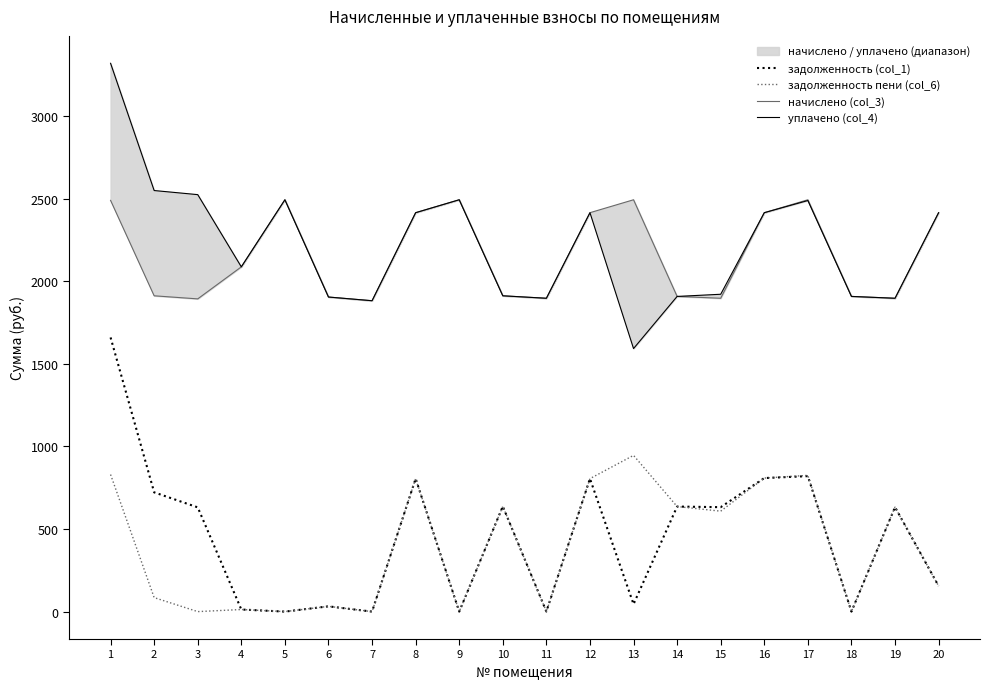

At which label does начислено (col_3) reach its minimum?

7